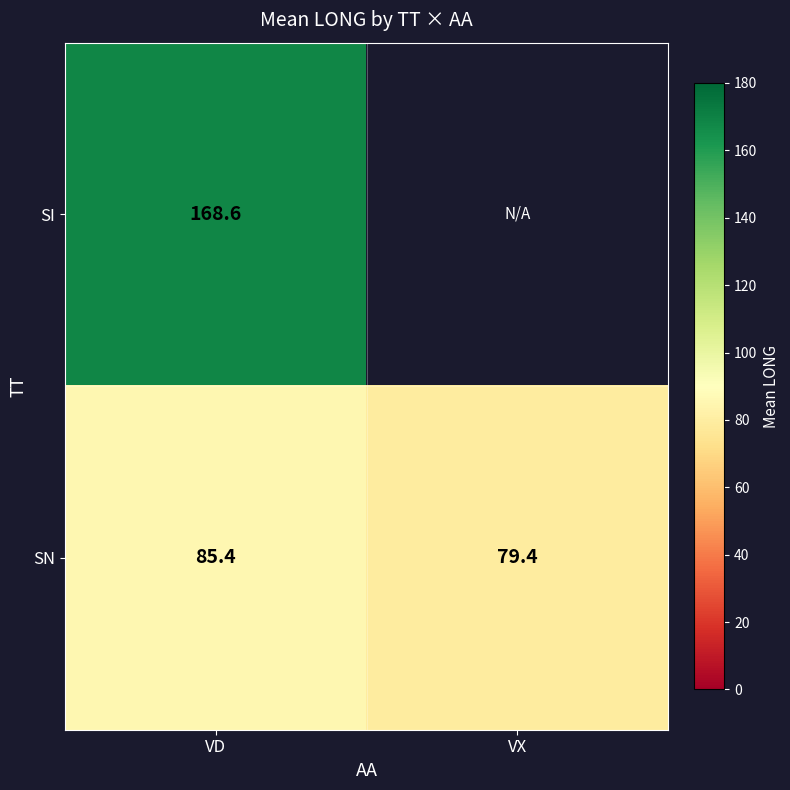

What is the total value across all series at VD?

254.0